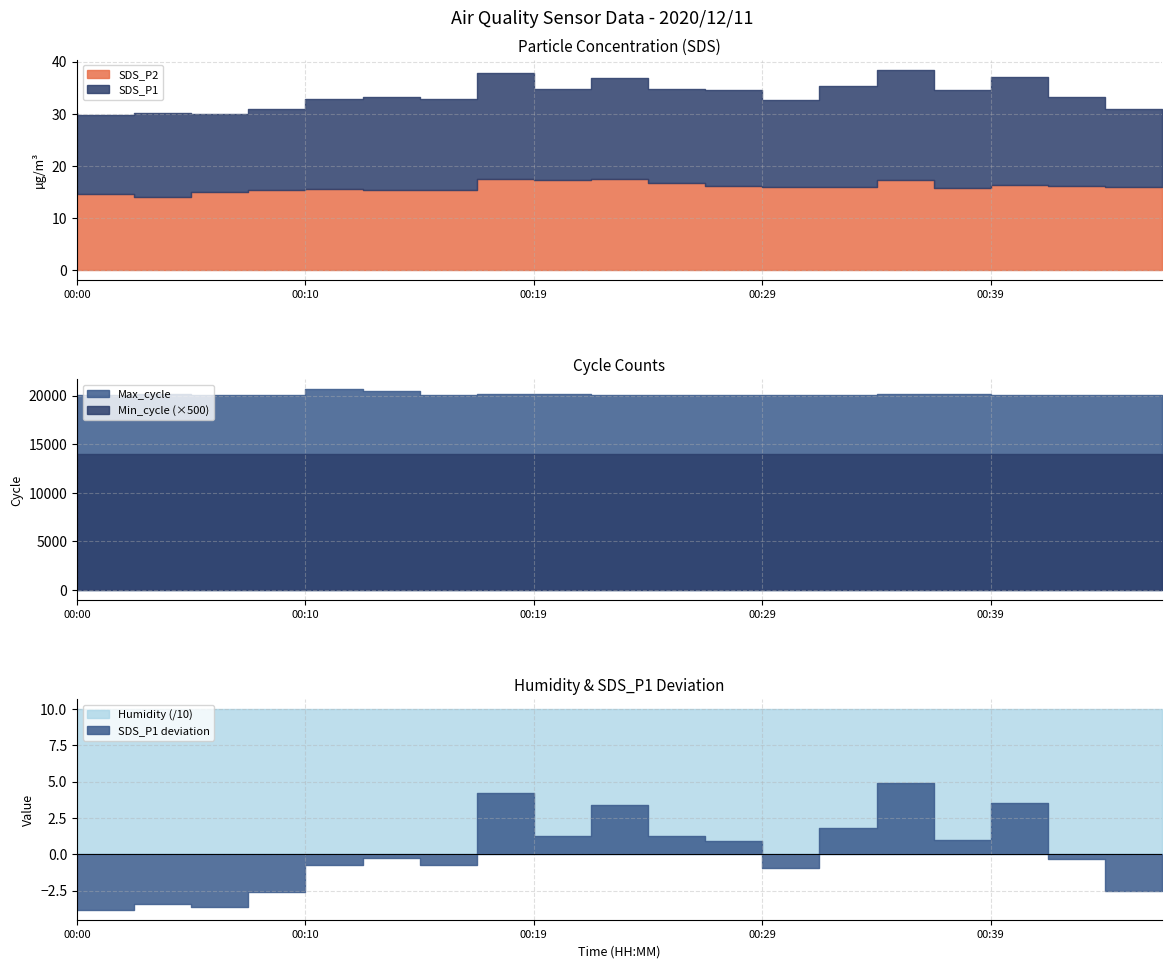

List the series in order of their peak value, highest first.

Max_cycle, Humidity, SDS_P1, Min_cycle, SDS_P2